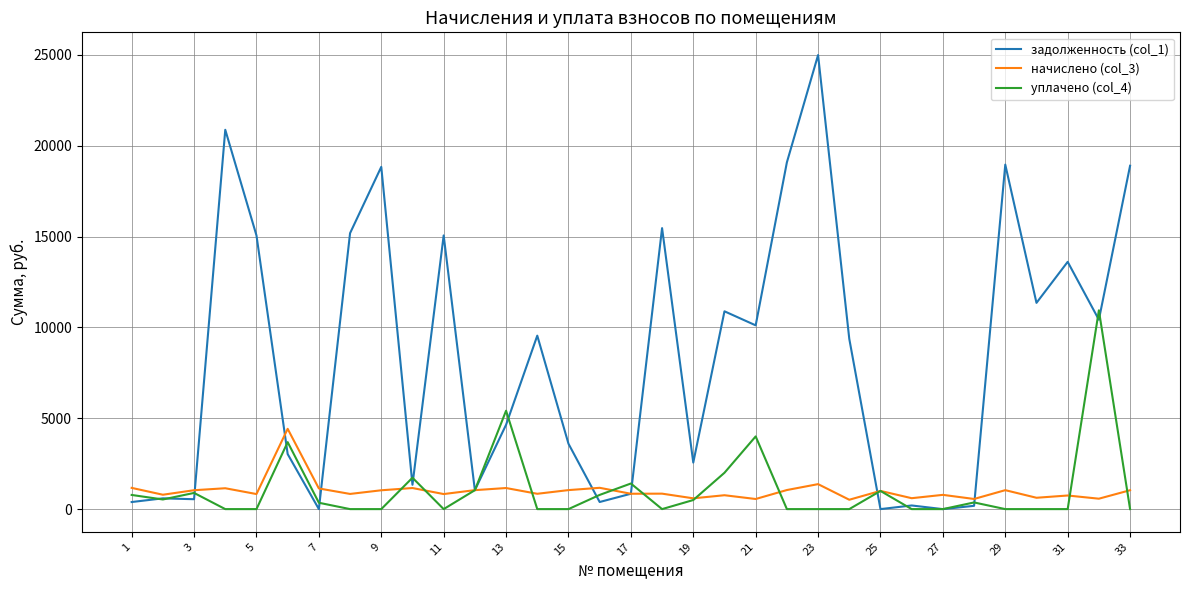

Which series has the largest total across all categories?

задолженность (col_1)